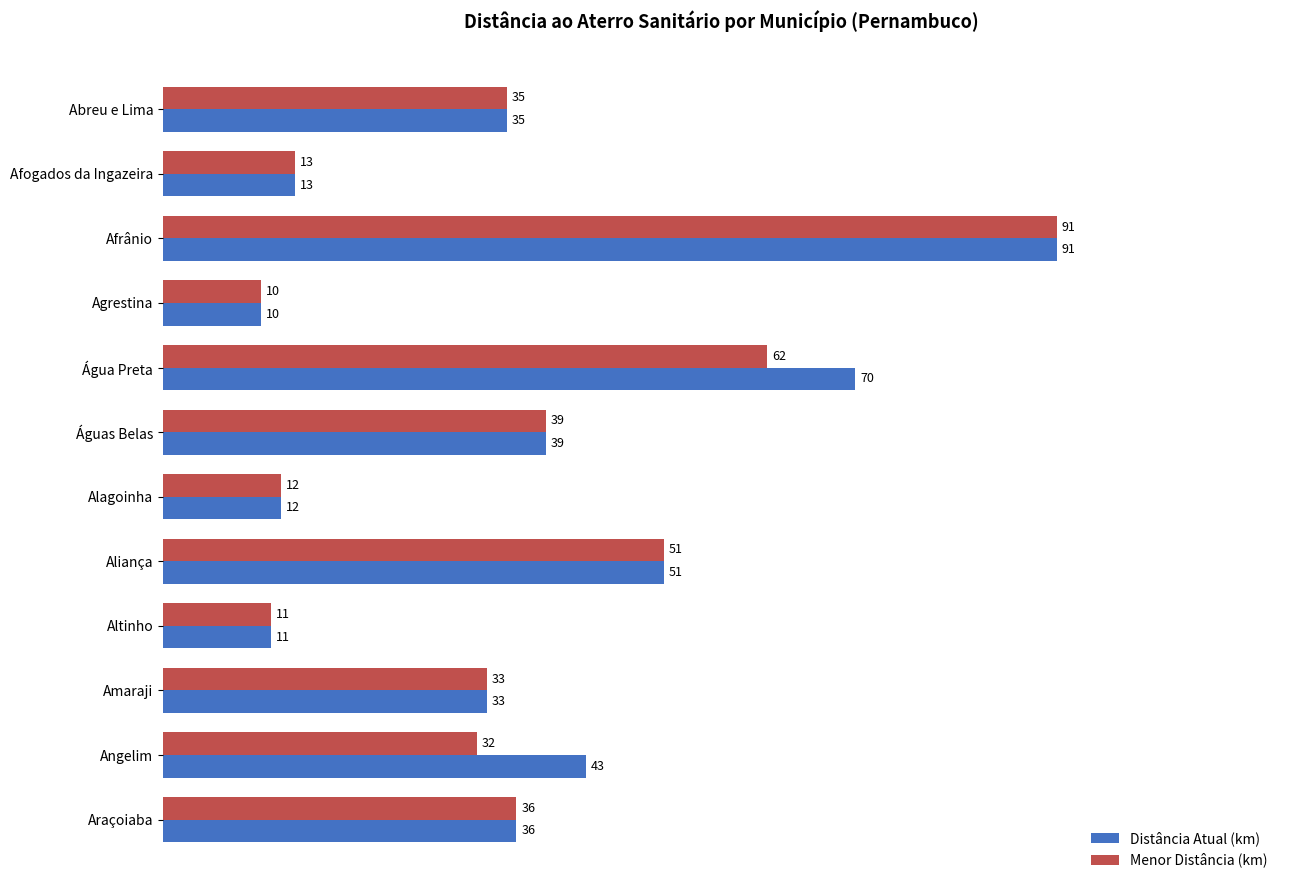

Rank the categories by Menor Distância (km) value from lowest to highest.

Agrestina, Altinho, Alagoinha, Afogados da Ingazeira, Angelim, Amaraji, Abreu e Lima, Araçoiaba, Águas Belas, Aliança, Água Preta, Afrânio